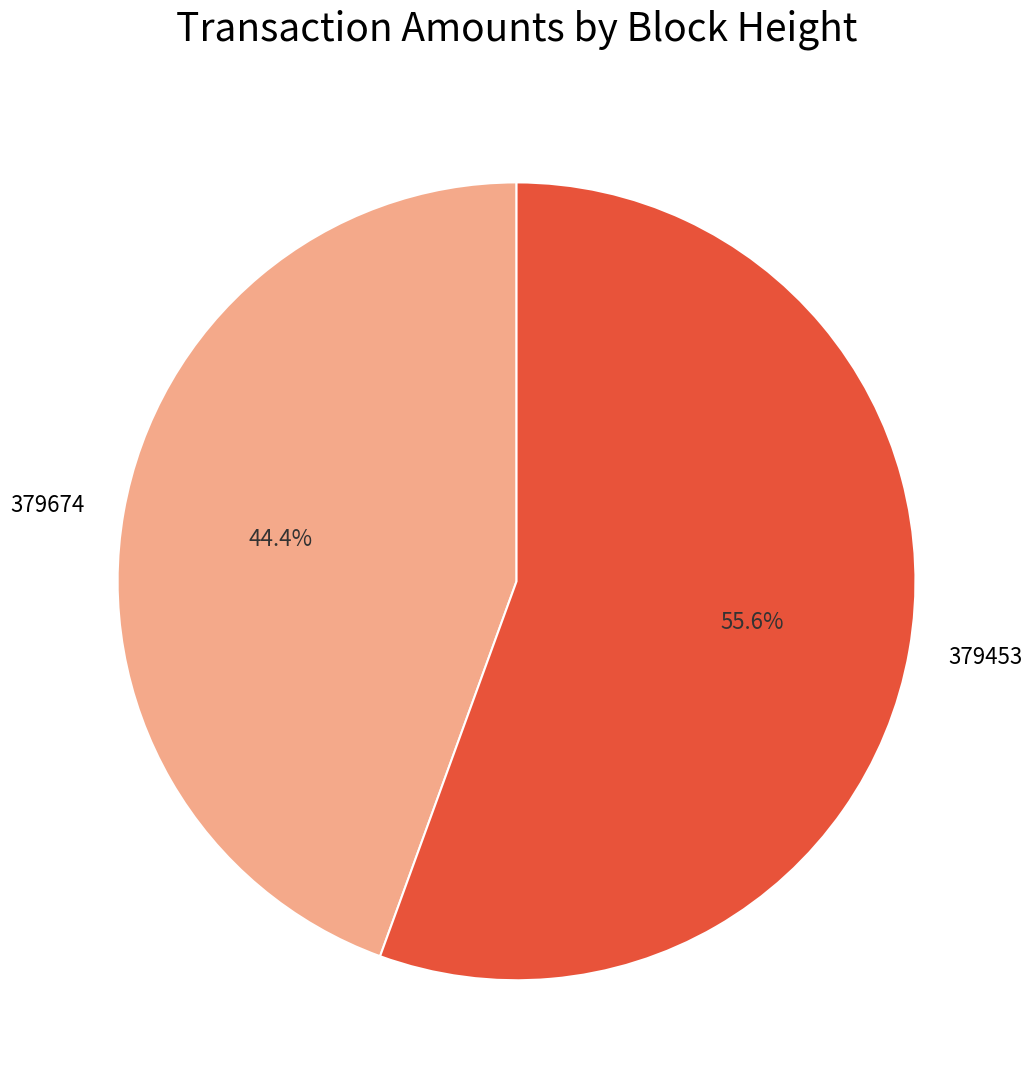

To the nearest percent, what portion does 379453 represent?

56%